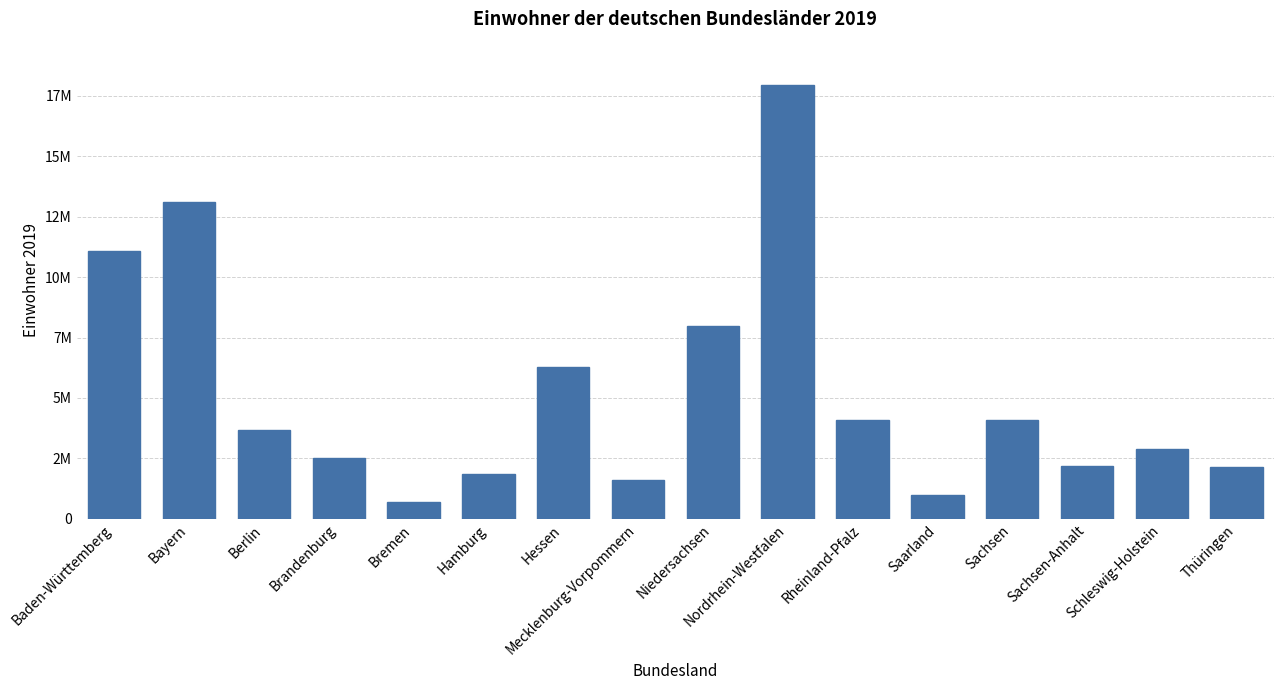

The value at Hessen is 6288080. True or false?

True